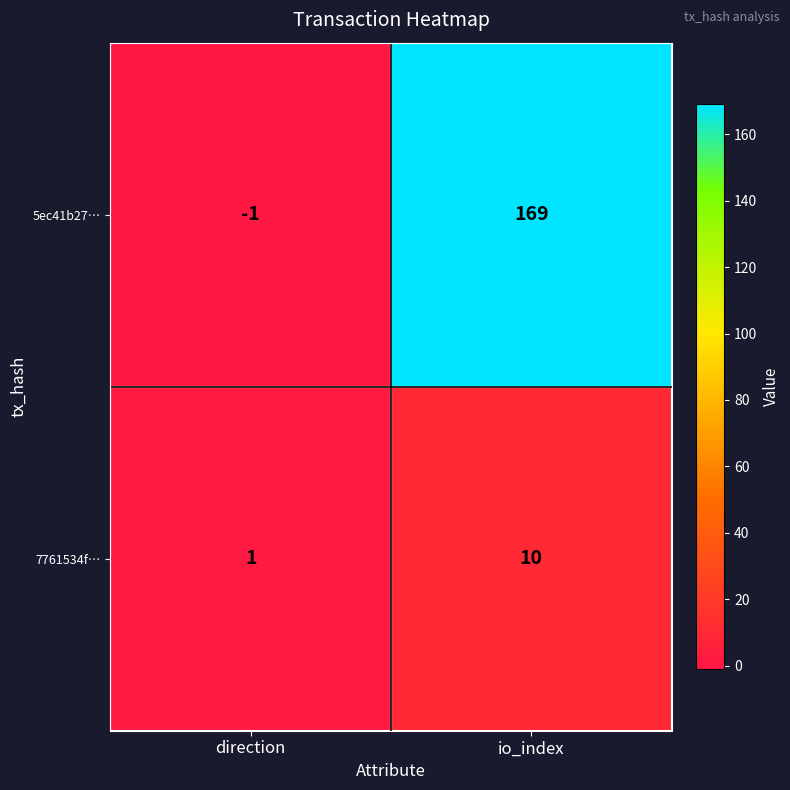

What is the difference between the 7761534f… values at io_index and direction?

9